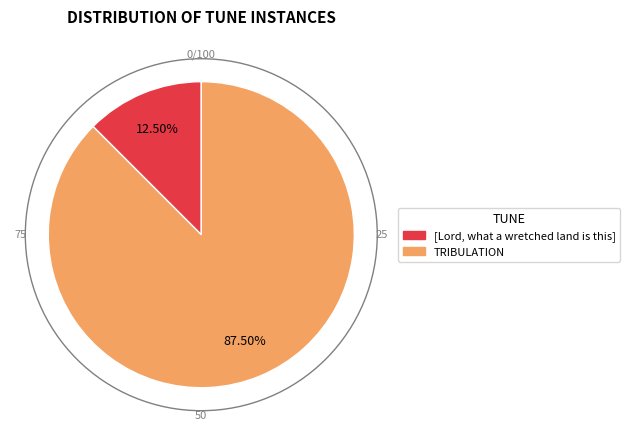

How many slices are in this pie chart?

2